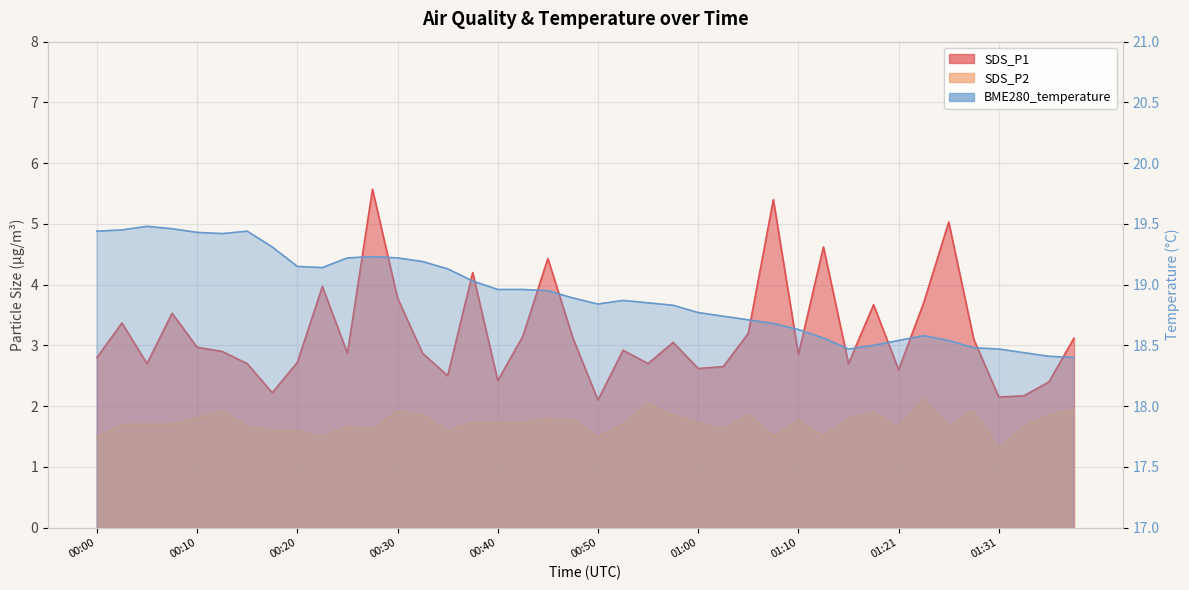

At which category is the sum across all series the highest?

00:28